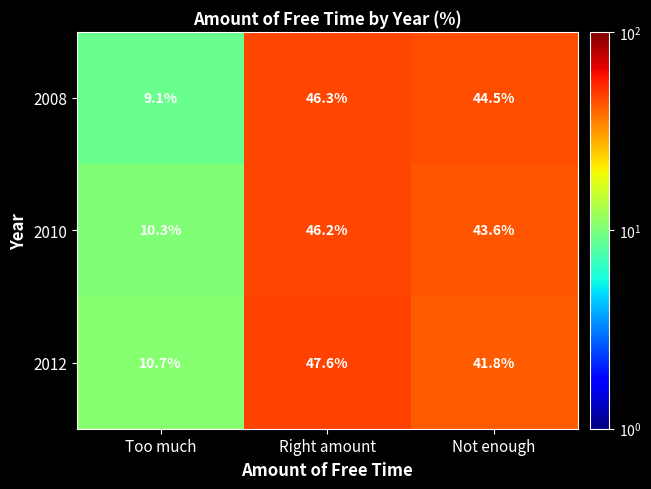

Reading left to right, extract all data points from this chart.

2008: 9.1	46.3	44.5
2010: 10.3	46.2	43.6
2012: 10.7	47.6	41.8